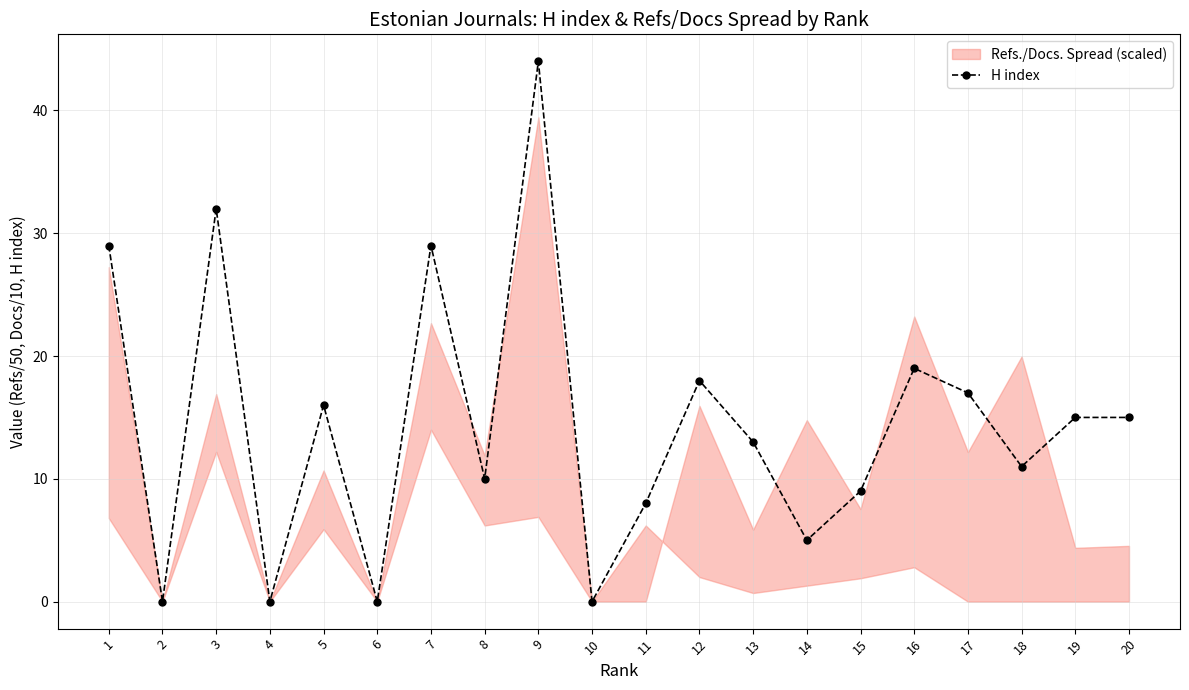

What is the change in value from 12 to 15?

-9